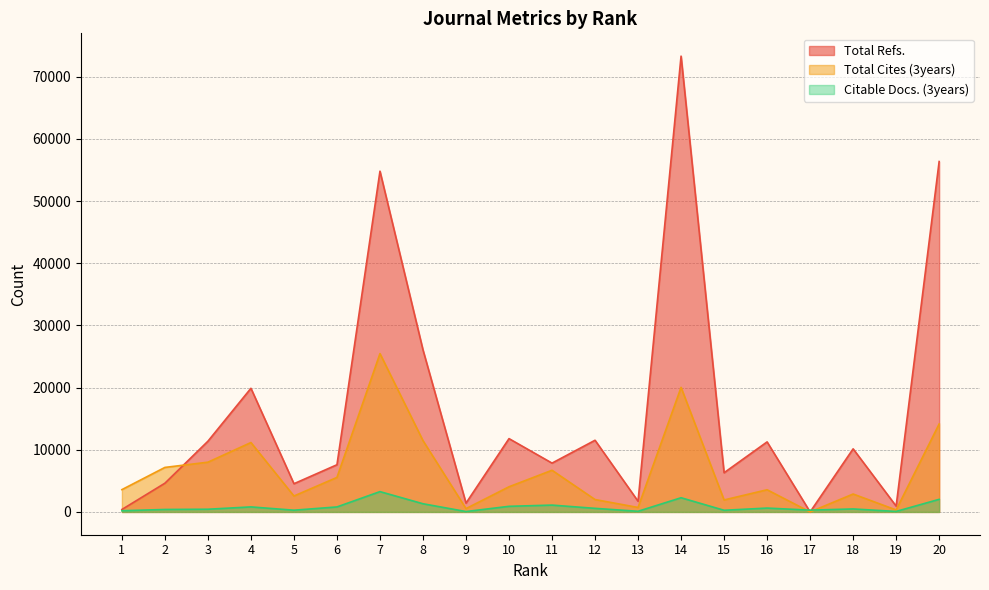

How many lines are shown in the chart?

3